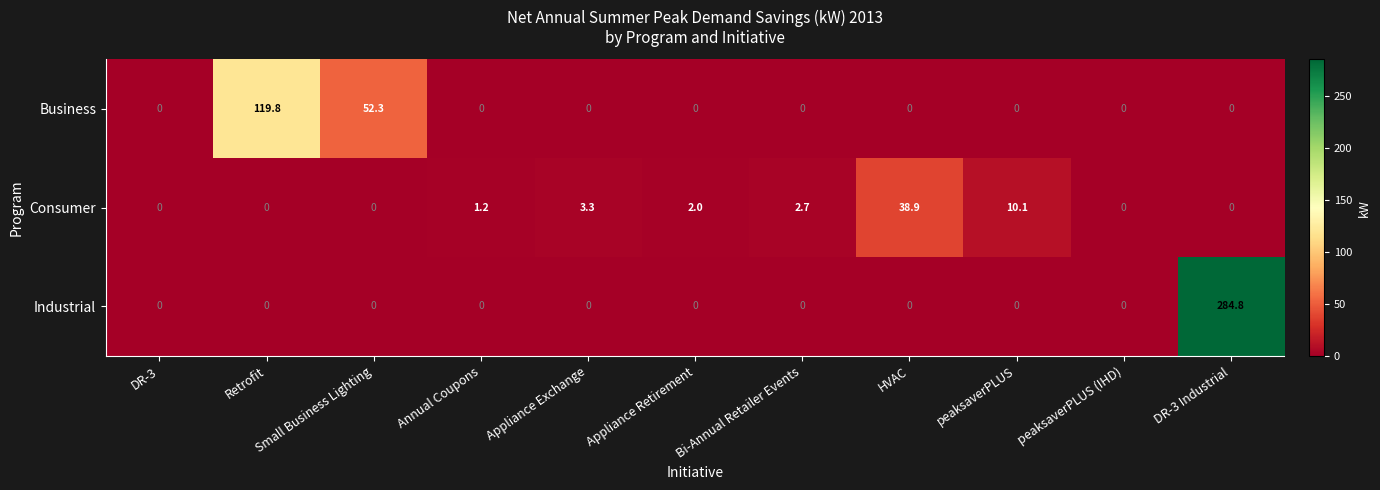

Between Small Business Lighting and Appliance Retirement, which series saw the biggest shift?

Business